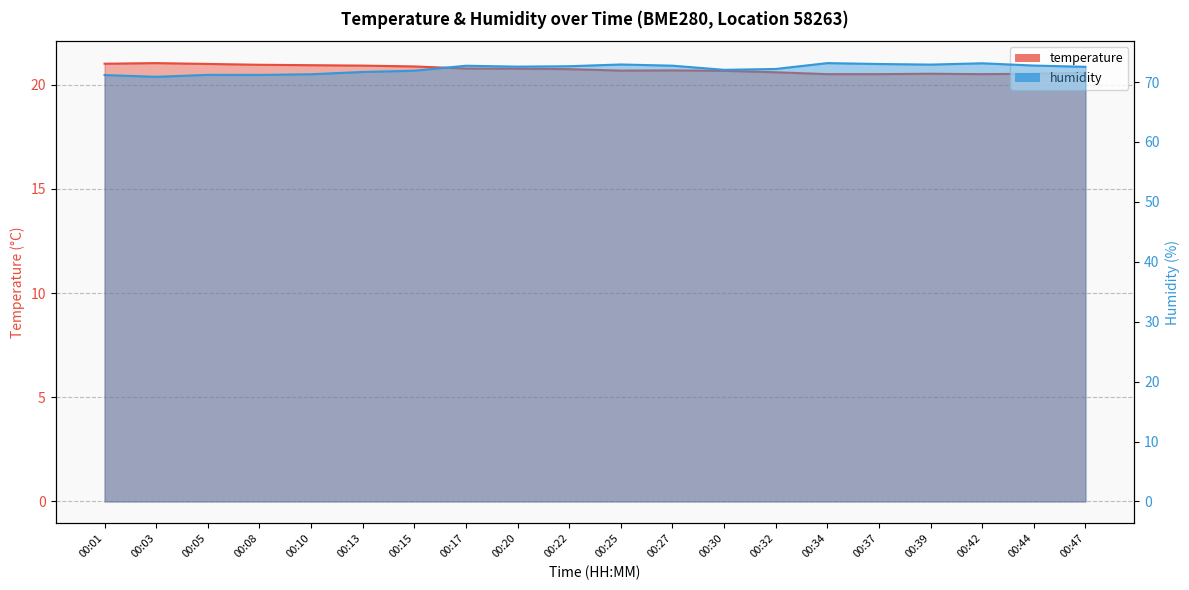

Is the value of humidity at 00:20 greater than the value of temperature at 00:42?

Yes